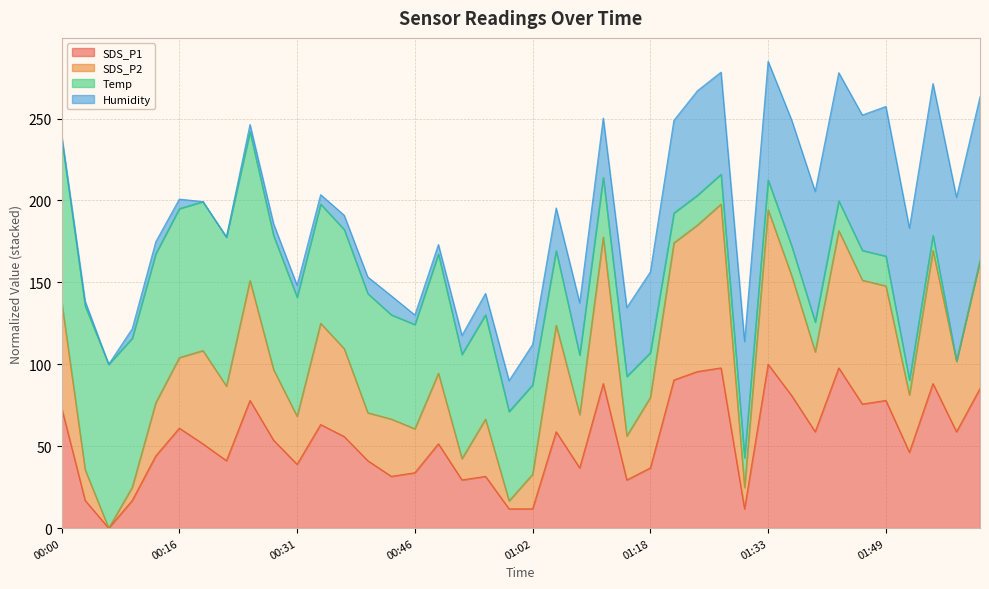

What is the highest value of the SDS_P2 series?

197.8